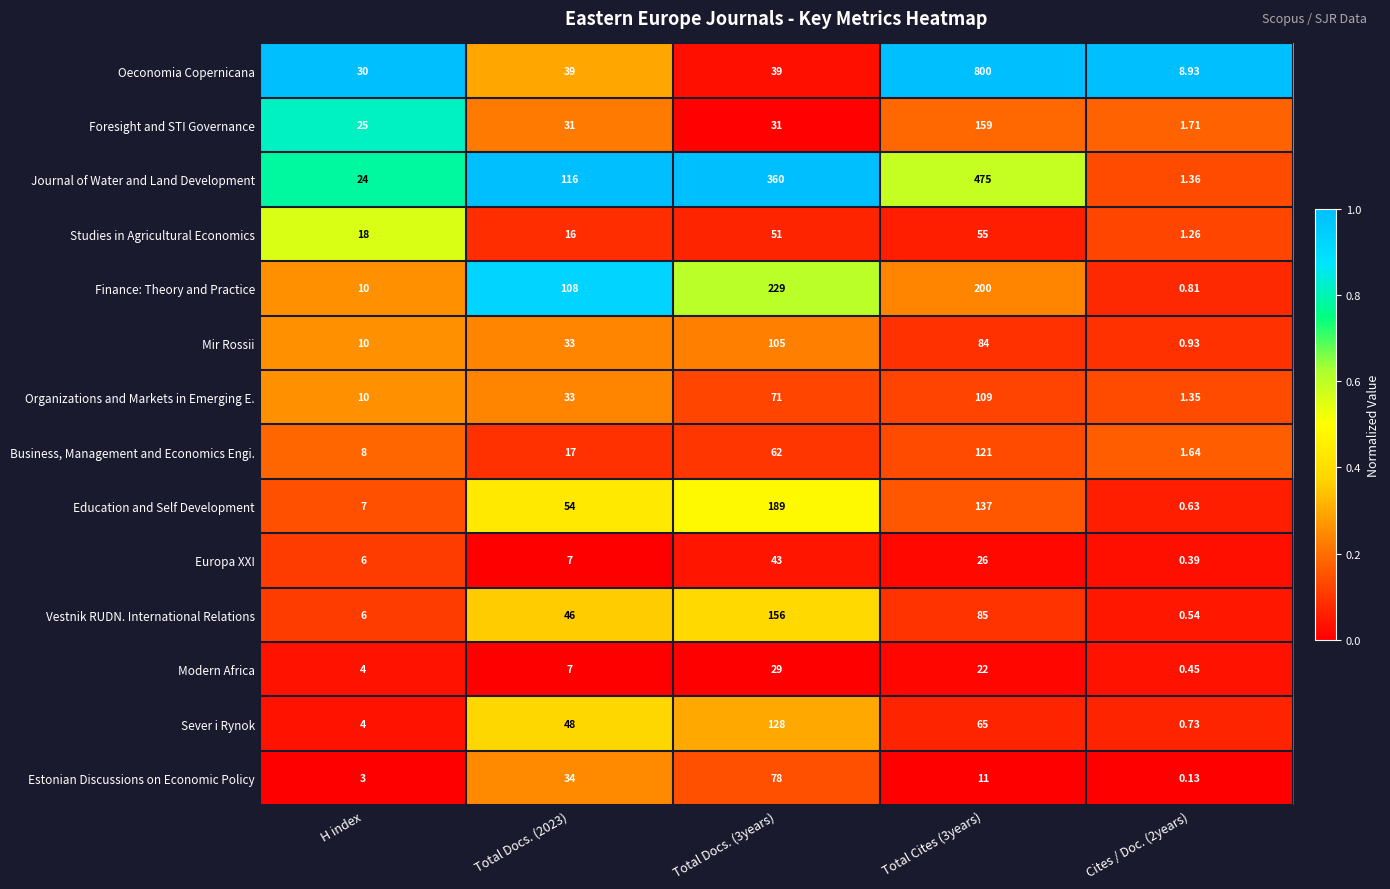

What is the difference between the highest and lowest values at Total Cites (3years)?

789.0